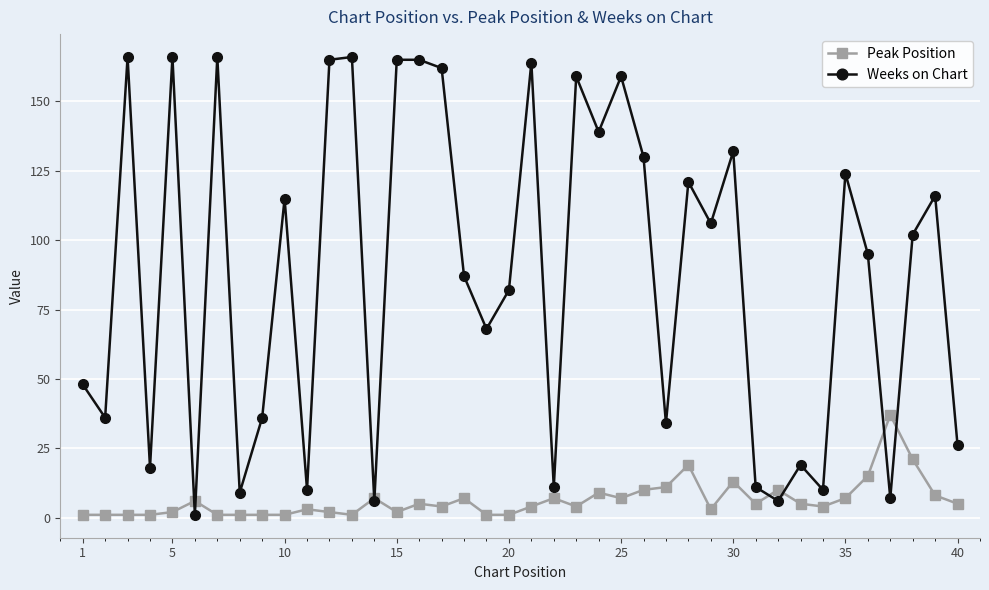

Rank the series by their average value, from lowest to highest.

Peak Position, Weeks on Chart